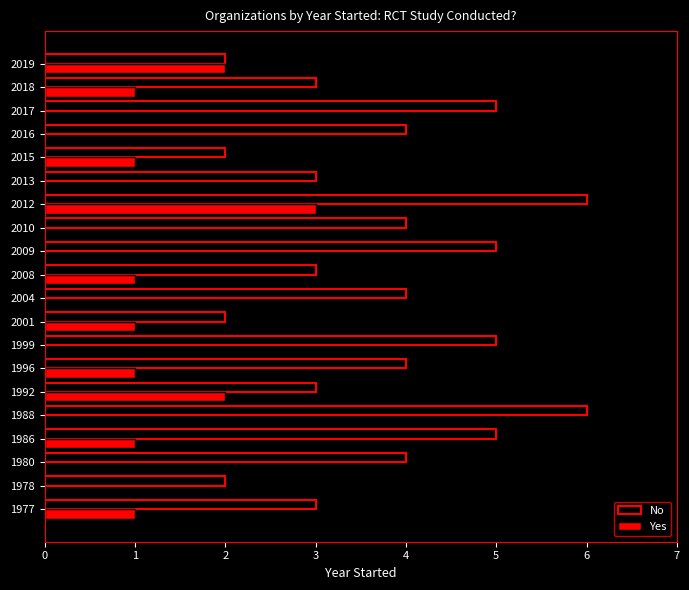

Is the value of No at 1988 greater than the value of Yes at 2016?

Yes